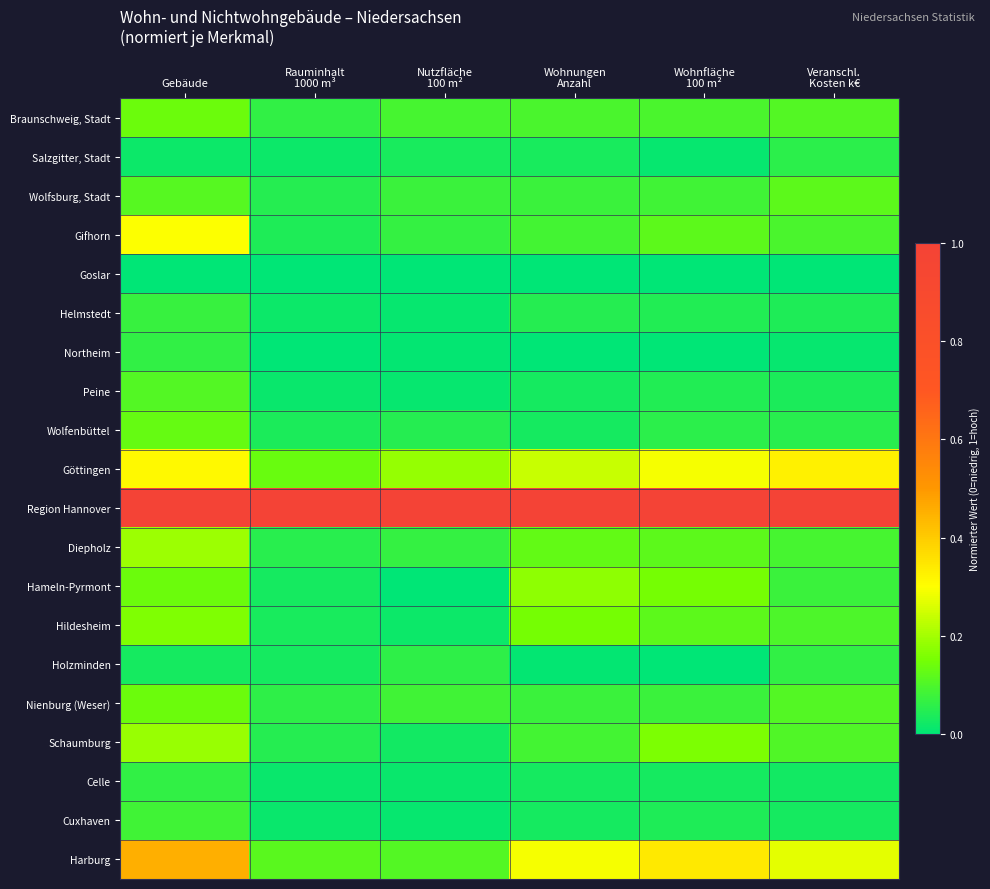

Which has a higher value, Wohnfläche
100 m² or Gebäude?

Gebäude